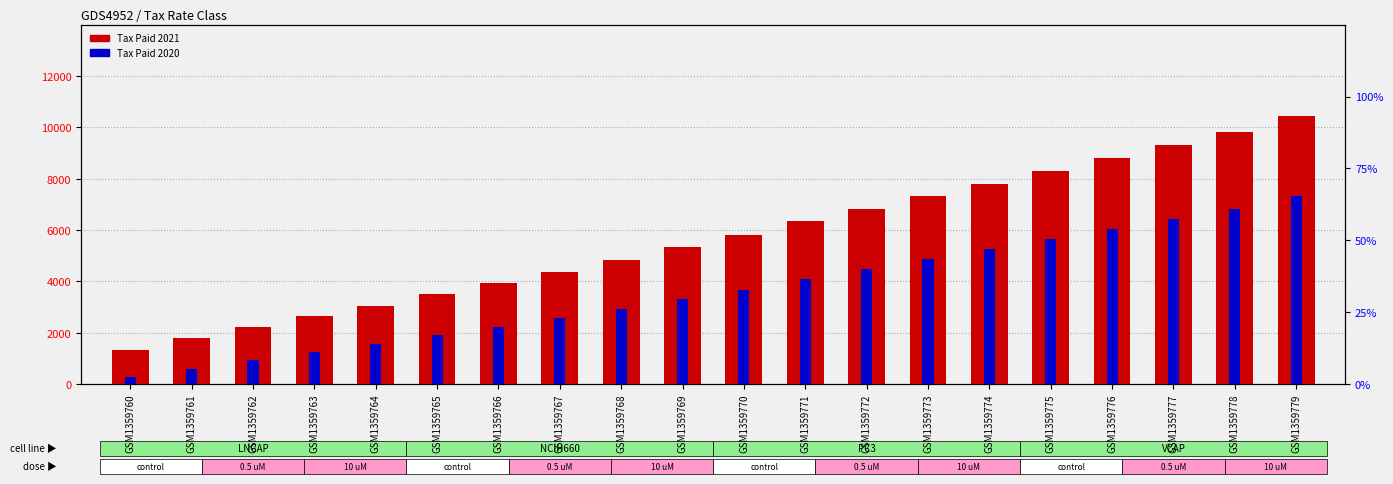

Which category has the highest value across all series?

GSM1359779